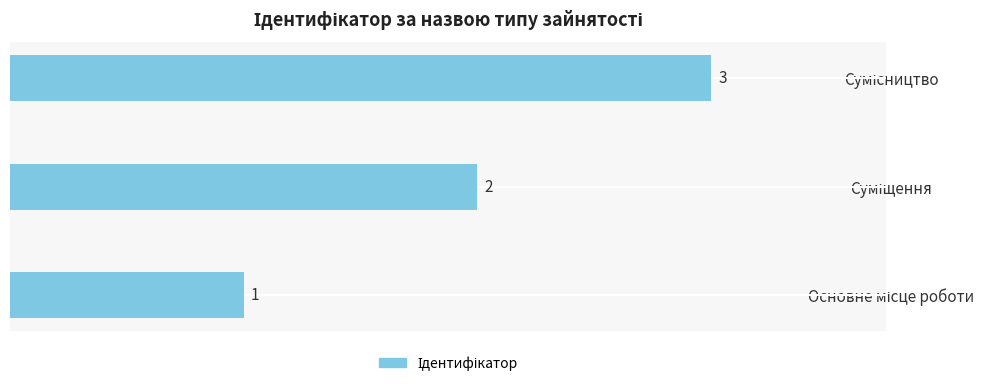

What is the greatest value displayed?

3